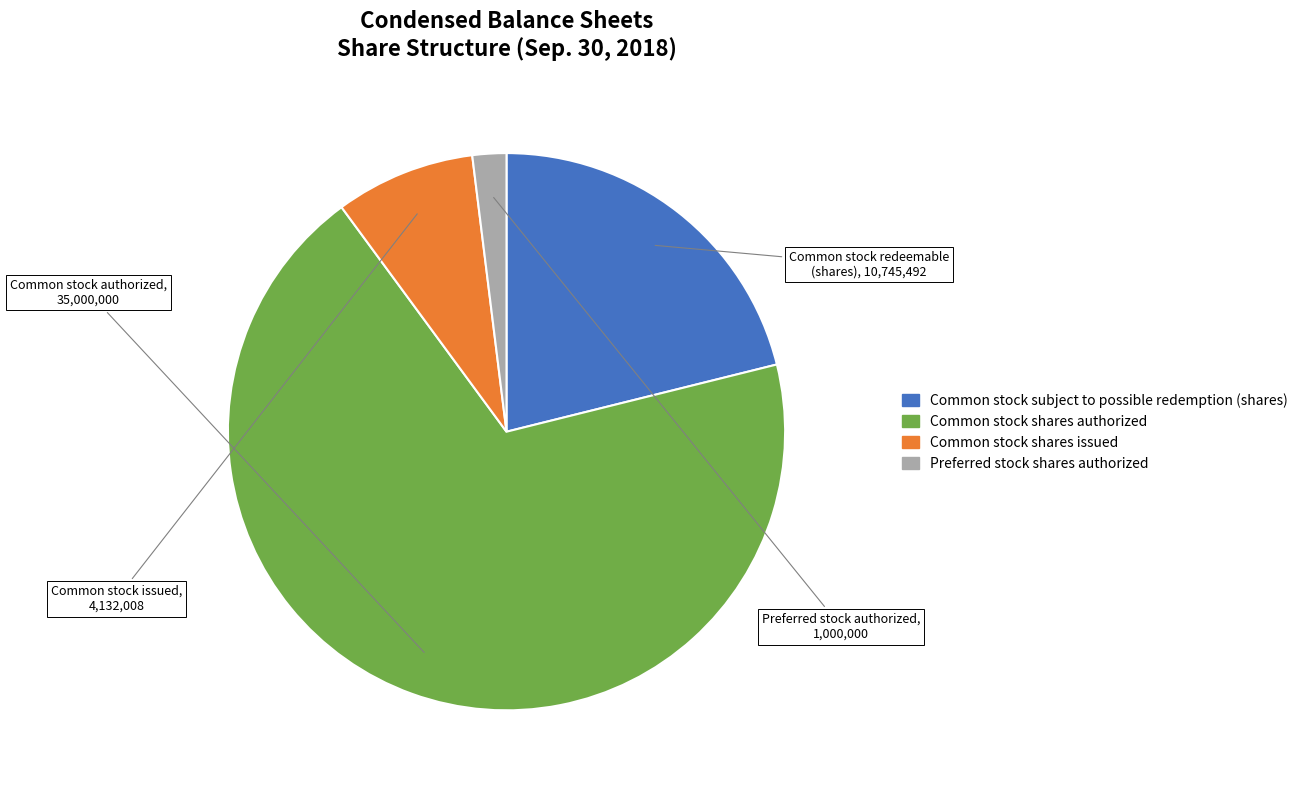

How many segments does this pie chart have?

4